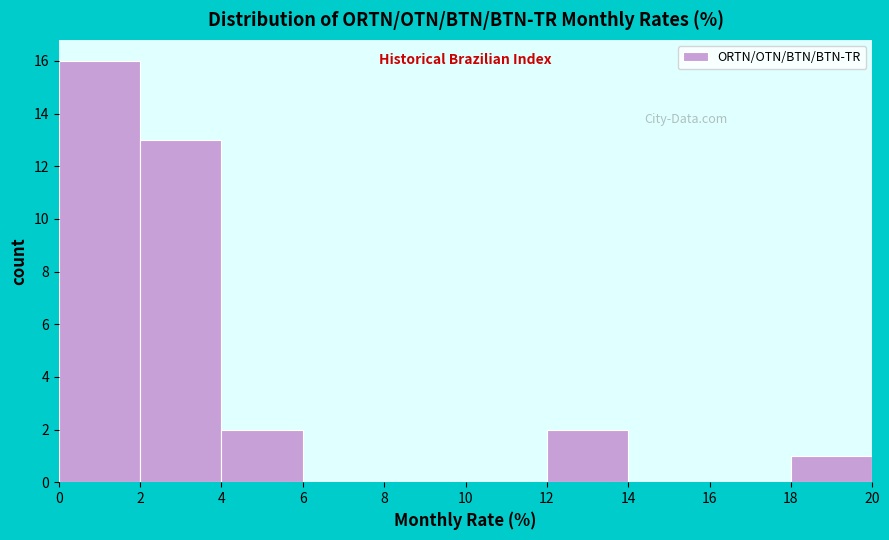

Over which range of the x-axis is the bar tallest?

0 to 2